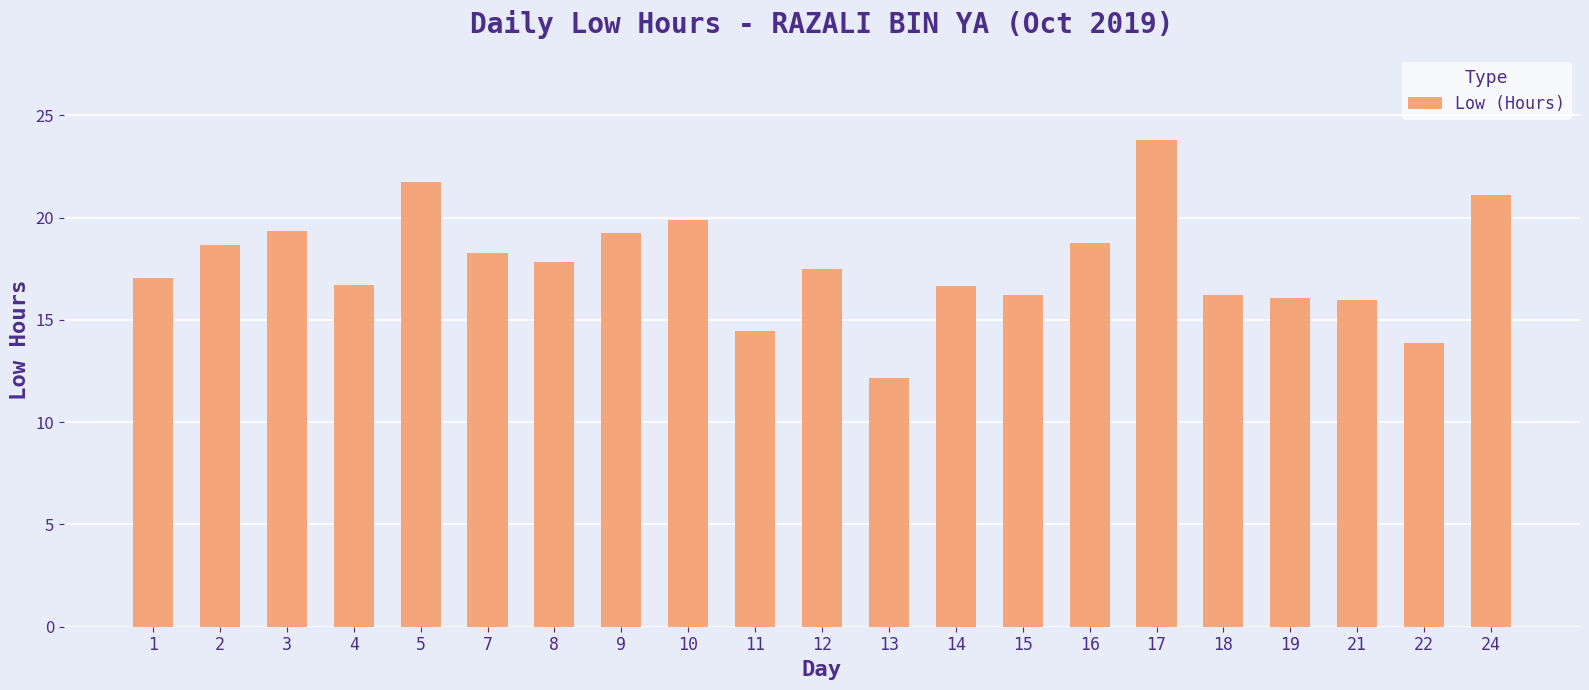

What is the value of the 14th bar from the left?

16.2